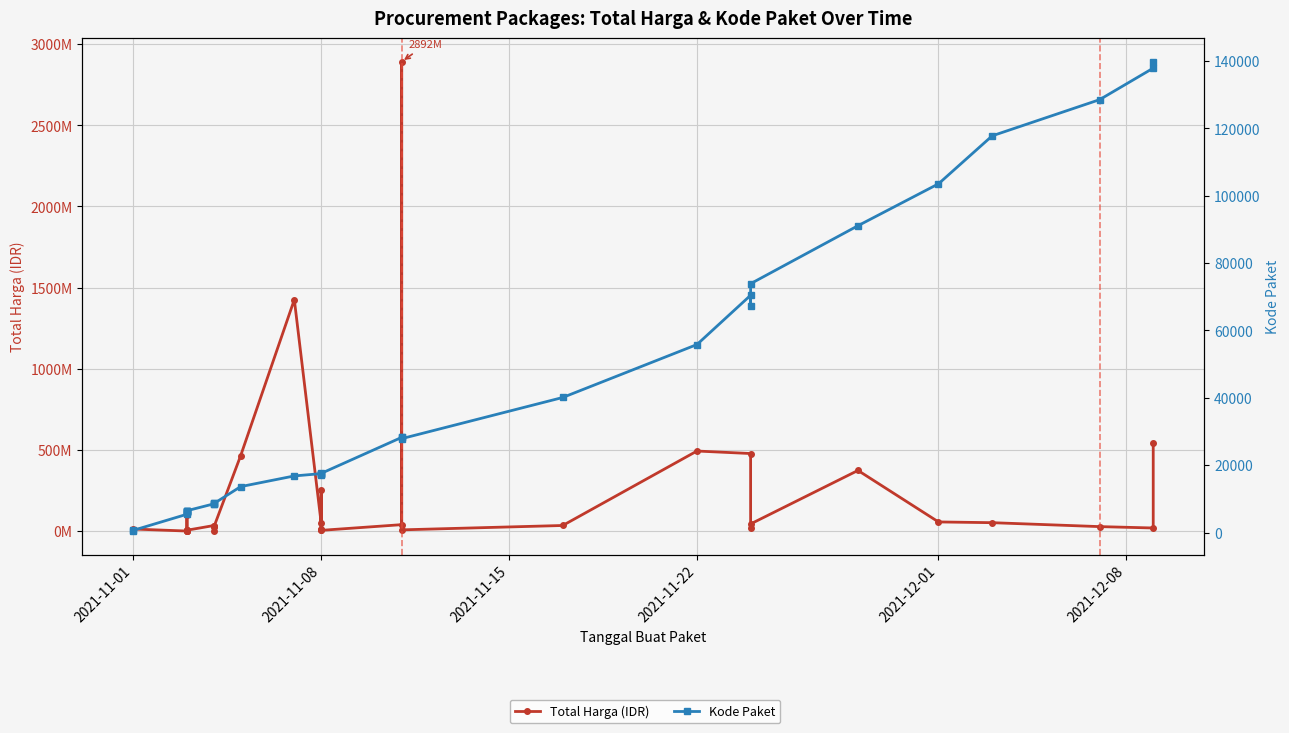

What is the maximum value for Kode Paket?

139817